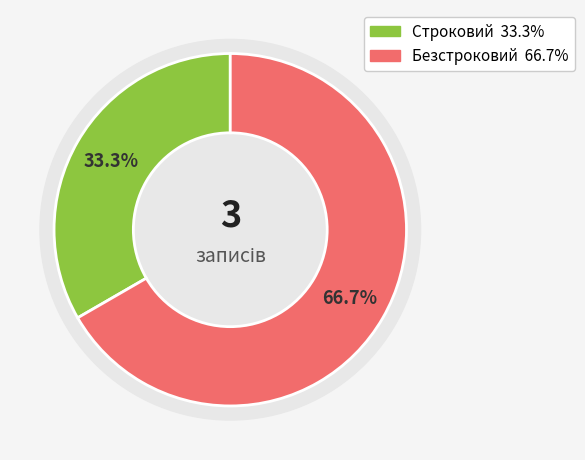

To the nearest percent, what percentage of the pie is Безстроковий?

67%